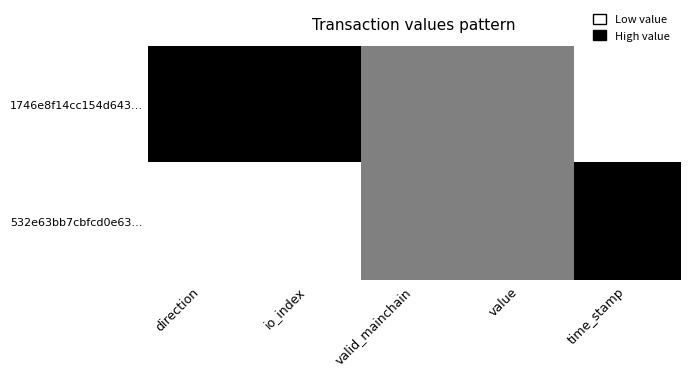

Which has a higher value, io_index or direction?

io_index